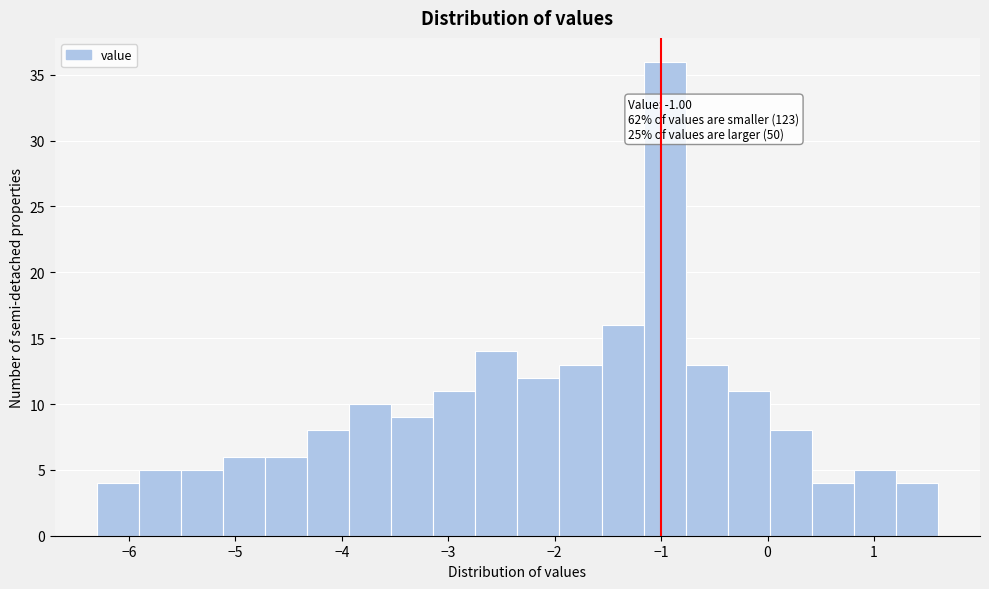

Read against the x-axis, roughly where is the centre of the tallest bar?

-1.0